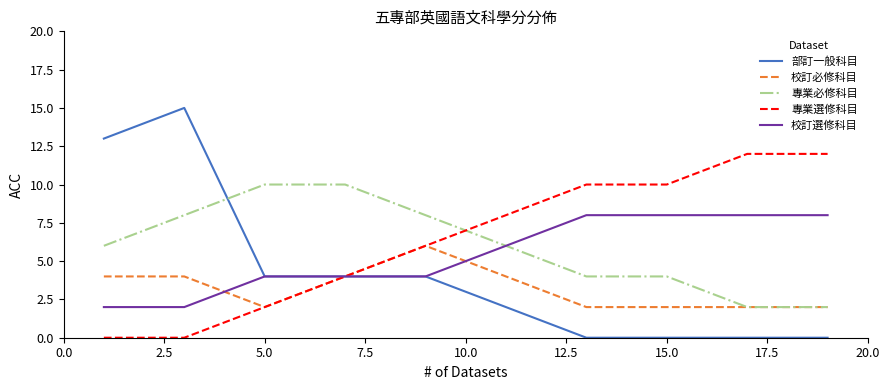

Rank the series by their maximum value, from highest to lowest.

部訂一般科目, 專業選修科目, 專業必修科目, 校訂選修科目, 校訂必修科目